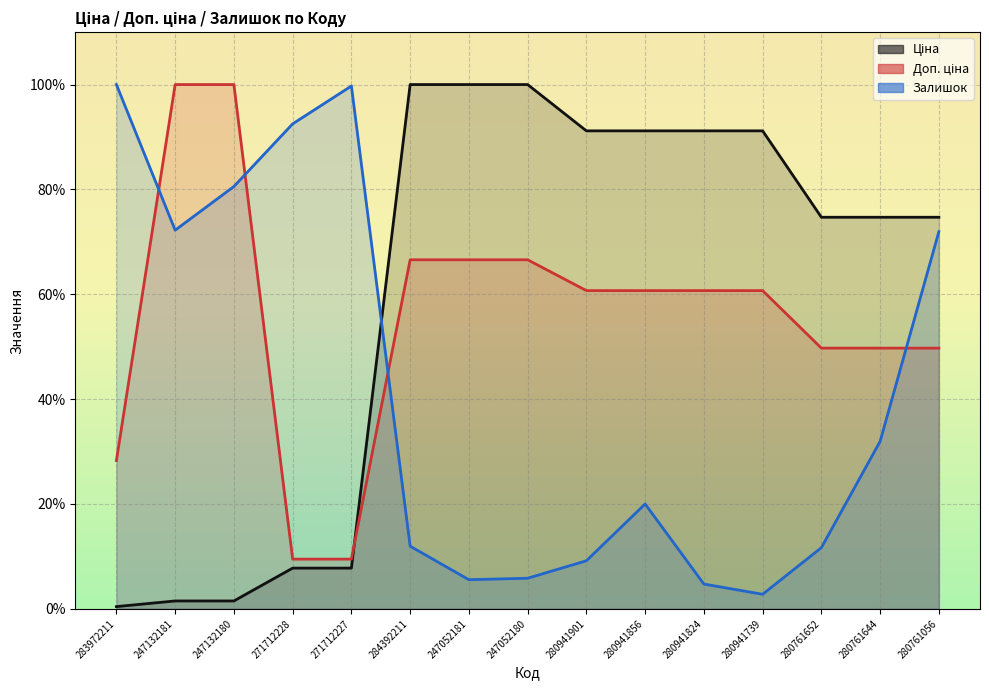

What is the sum of all Доп. ціна values?

838.9